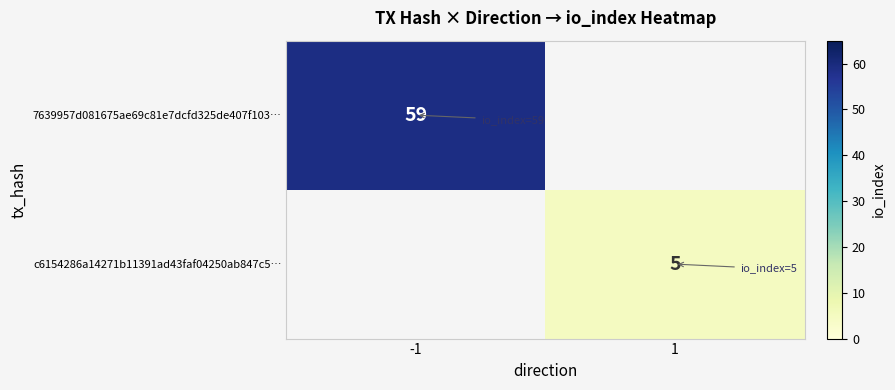

Is the value of 7639957d081675ae69c81e7dcfd325de407f103… at -1 greater than the value of c6154286a14271b11391ad43faf04250ab847c5… at 1?

Yes